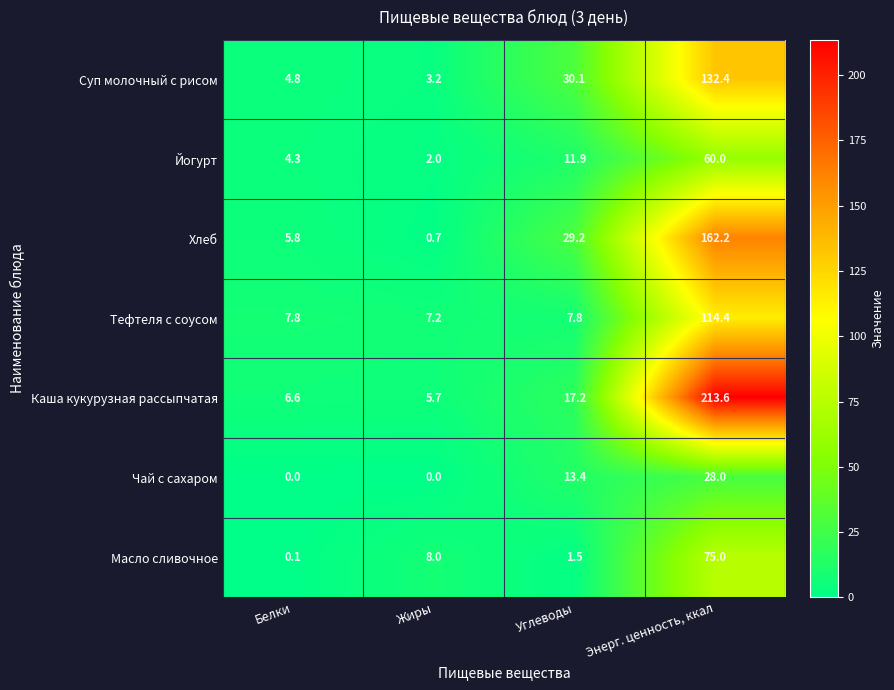

Reading left to right, transcribe all the data shown in this chart.

Суп молочный с рисом: Белки=4.8	Жиры=3.2	Углеводы=30.1	Энерг. ценность, ккал=132.4
Йогурт: Белки=4.3	Жиры=2.0	Углеводы=11.9	Энерг. ценность, ккал=60.0
Хлеб: Белки=5.8	Жиры=0.7	Углеводы=29.2	Энерг. ценность, ккал=162.2
Тефтеля с соусом: Белки=7.8	Жиры=7.2	Углеводы=7.8	Энерг. ценность, ккал=114.4
Каша кукурузная рассыпчатая: Белки=6.6	Жиры=5.7	Углеводы=17.2	Энерг. ценность, ккал=213.6
Чай с сахаром: Белки=0.0	Жиры=0.0	Углеводы=13.4	Энерг. ценность, ккал=28.0
Масло сливочное: Белки=0.1	Жиры=8.0	Углеводы=1.5	Энерг. ценность, ккал=75.0